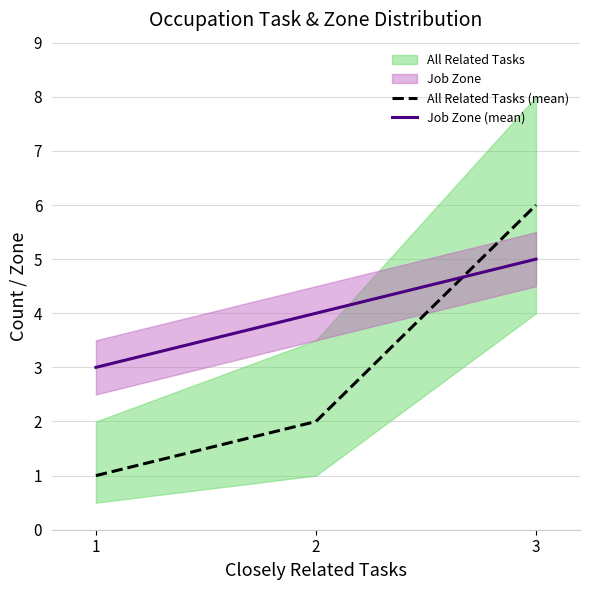

How many data points in Job Zone (mean) are less than 4?

1